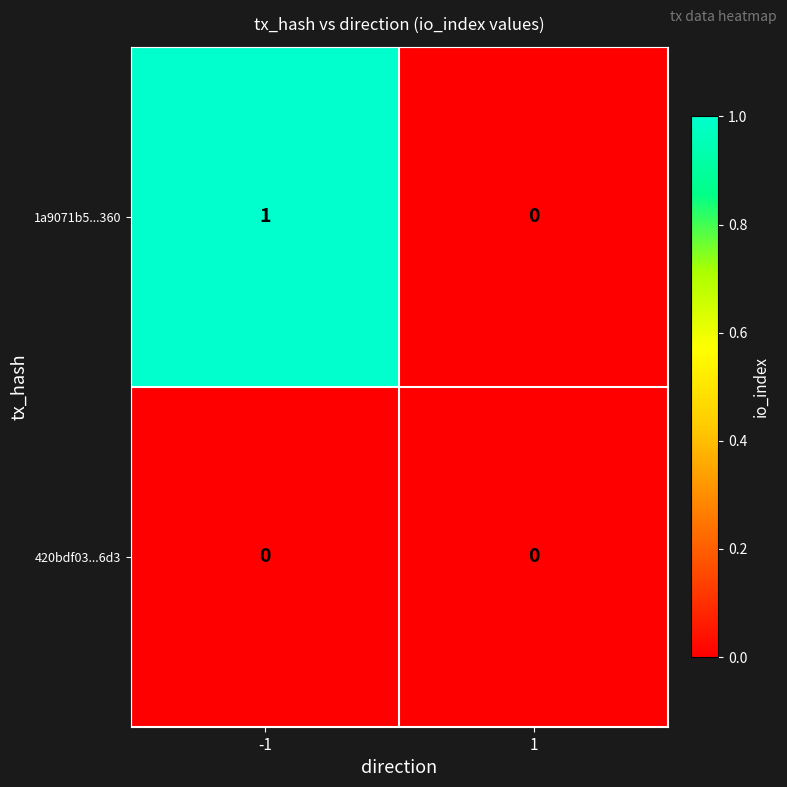

Count the number of data series in this chart.

2